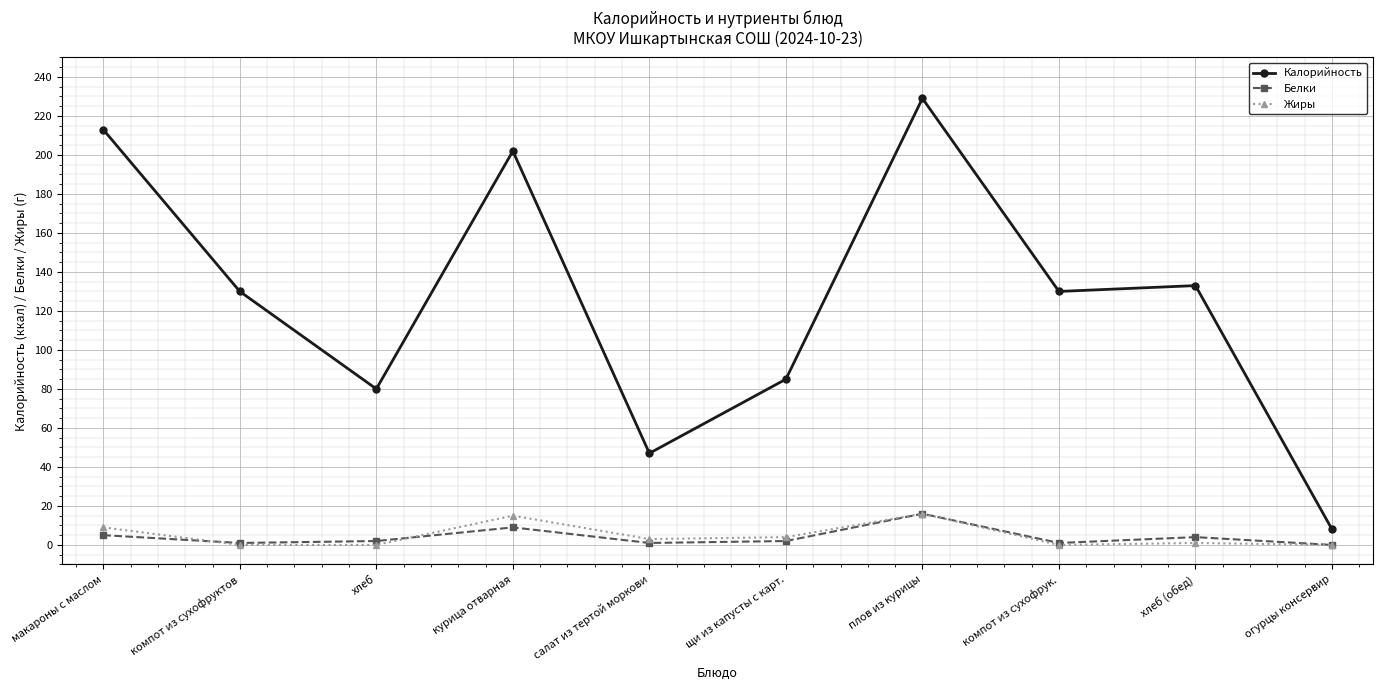

Which series has the largest range (max minus min)?

Калорийность